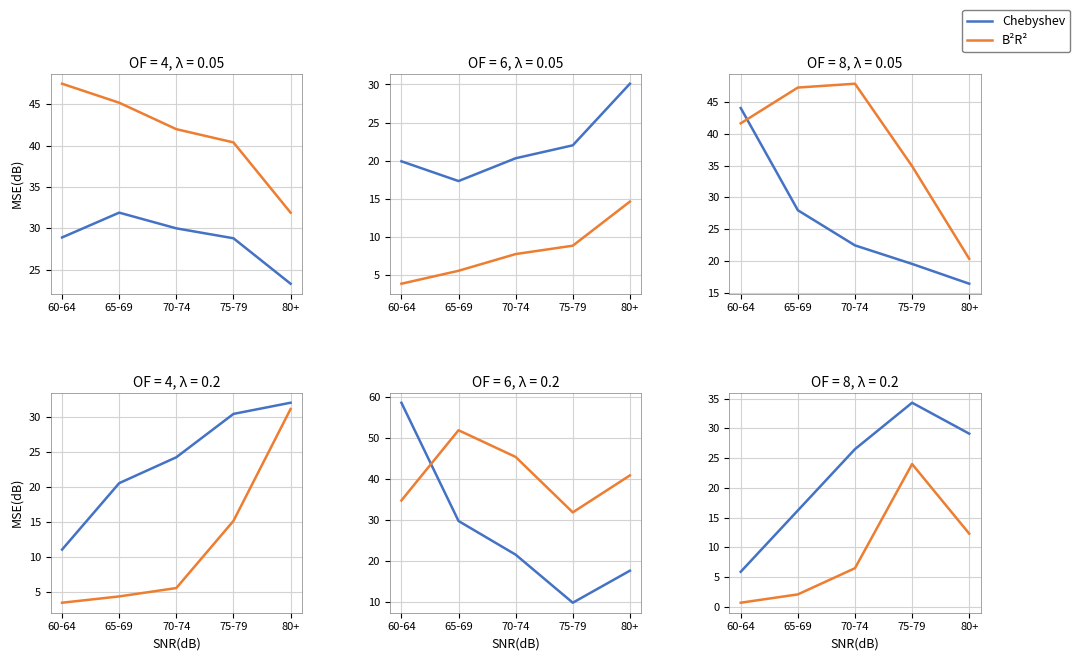

What is the spread (max minus min) of values at 65-69?

14.1